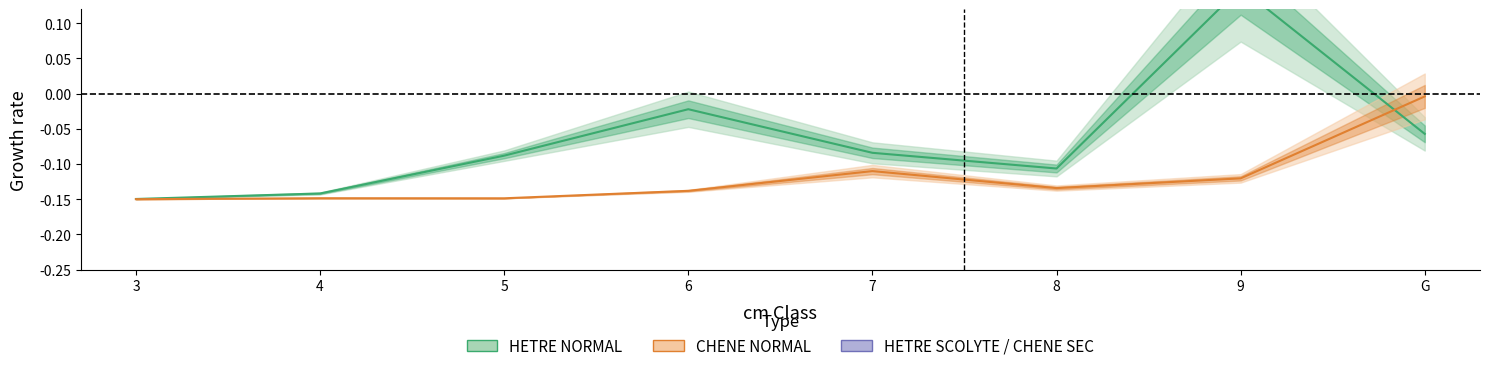

At which category is the sum across all series the highest?

9